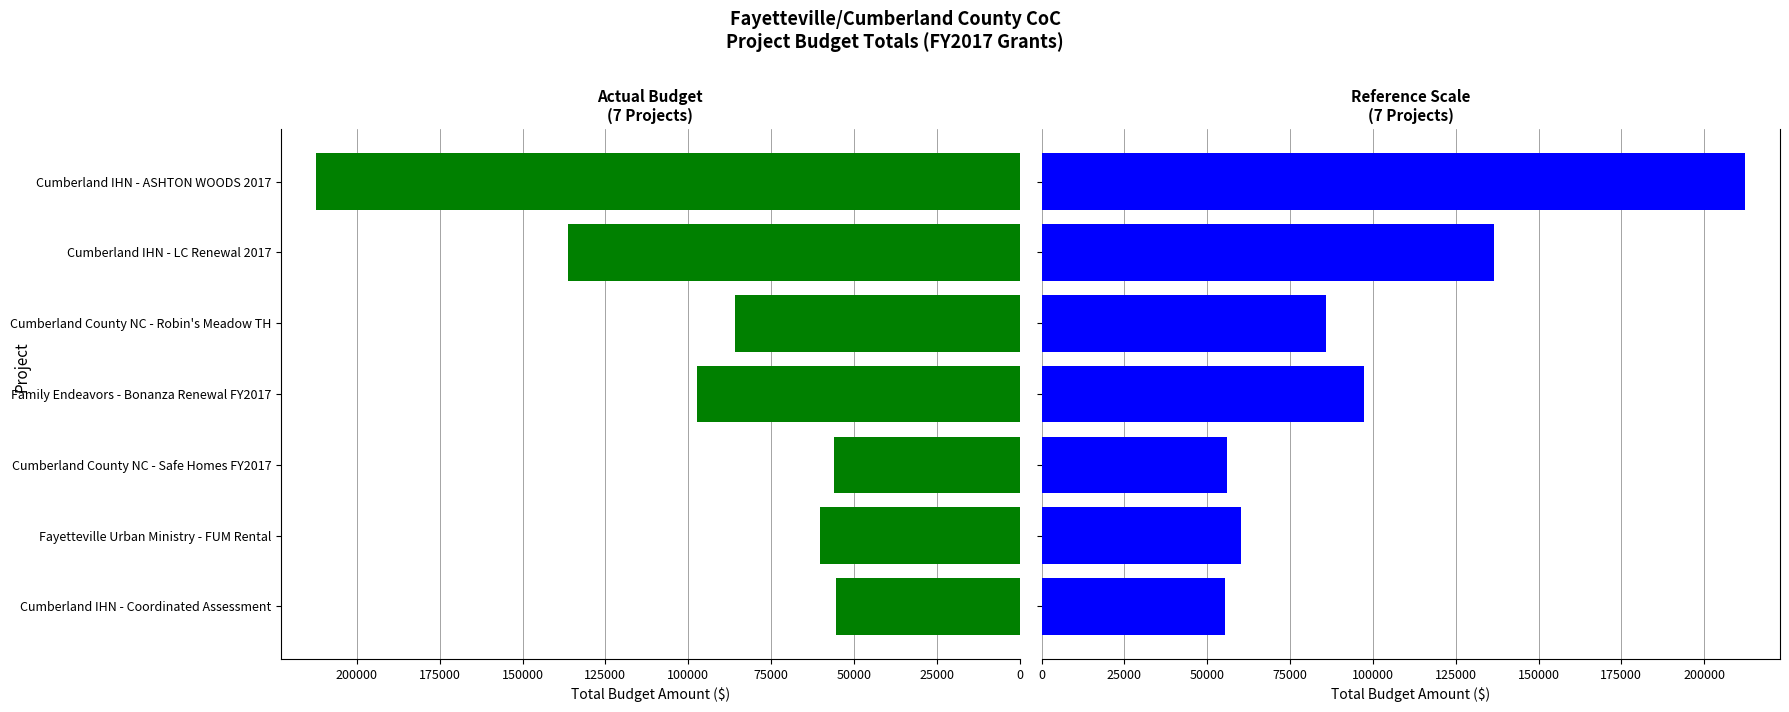

The Budget (Green) series shows 123787 at Cumberland County NC - Robin's Meadow TH. True or false?

False